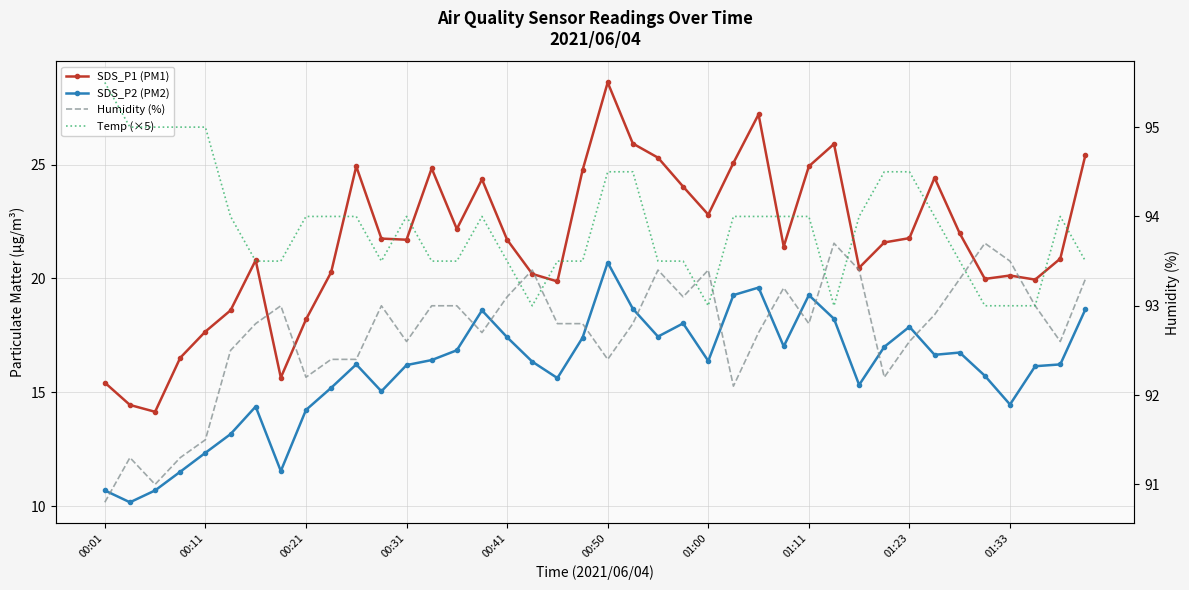

True or false: Temp (×5) has more than 1 interior local peaks.

True